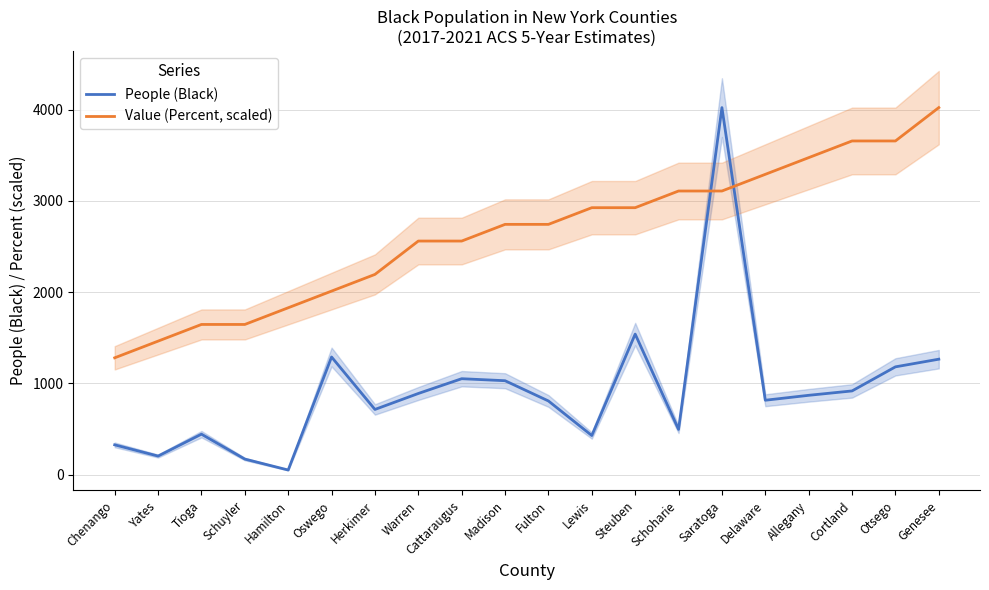

Reading left to right, transcribe all the data shown in this chart.

People (Black): Chenango=326.0	Yates=203.0	Tioga=443.0	Schuyler=170.0	Hamilton=50.0	Oswego=1289.0	Herkimer=714.0	Warren=889.0	Cattaraugus=1051.0	Madison=1029.0	Fulton=807.0	Lewis=428.0	Steuben=1540.0	Schoharie=495.0	Saratoga=4023.0	Delaware=815.0	Allegany=869.0	Cortland=917.0	Otsego=1181.0	Genesee=1265.0
Value (Percent, scaled): Chenango=1280.0	Yates=1462.9	Tioga=1645.8	Schuyler=1645.8	Hamilton=1828.6	Oswego=2011.5	Herkimer=2194.4	Warren=2560.1	Cattaraugus=2560.1	Madison=2743.0	Fulton=2743.0	Lewis=2925.8	Steuben=2925.8	Schoharie=3108.7	Saratoga=3108.7	Delaware=3291.5	Allegany=3474.4	Cortland=3657.3	Otsego=3657.3	Genesee=4023.0